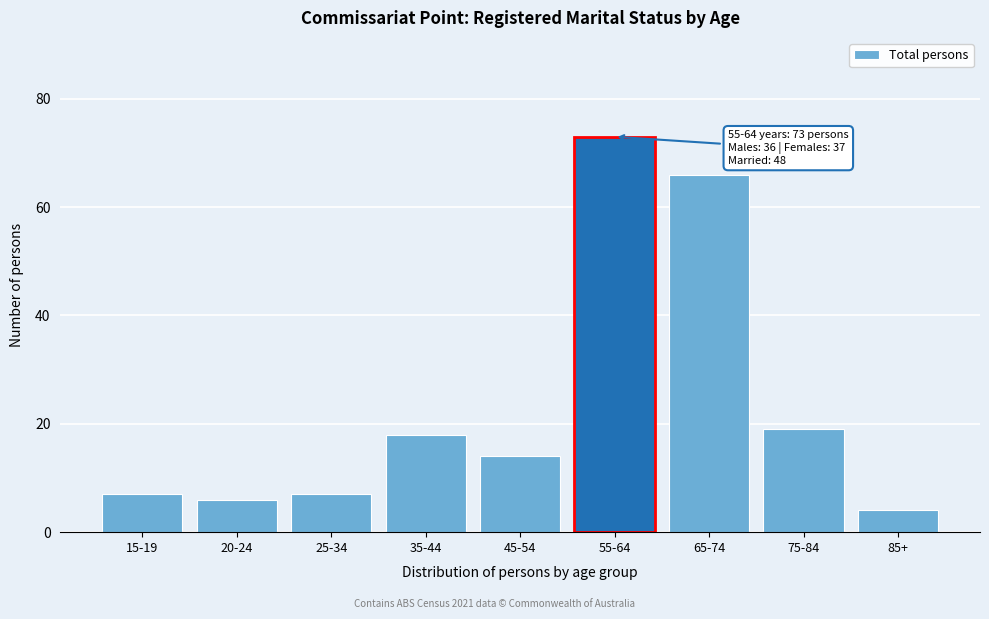

Reading right to left, what are all the values shown in this chart?

4	19	66	73	14	18	7	6	7